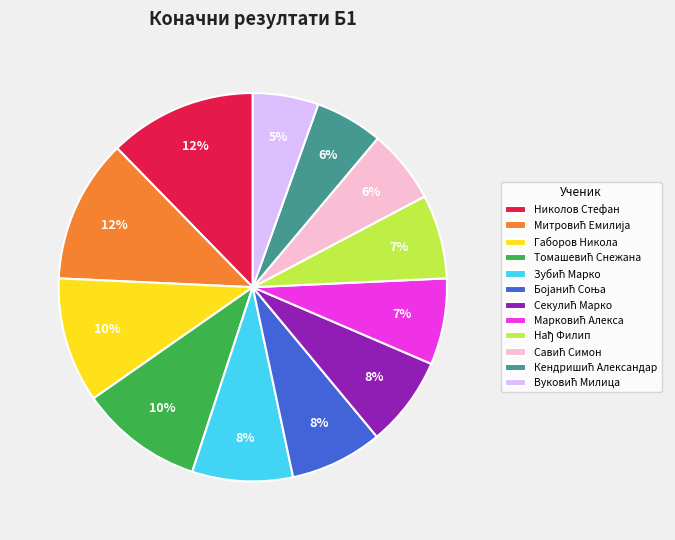

To the nearest percent, what is the average slice percentage?

8%